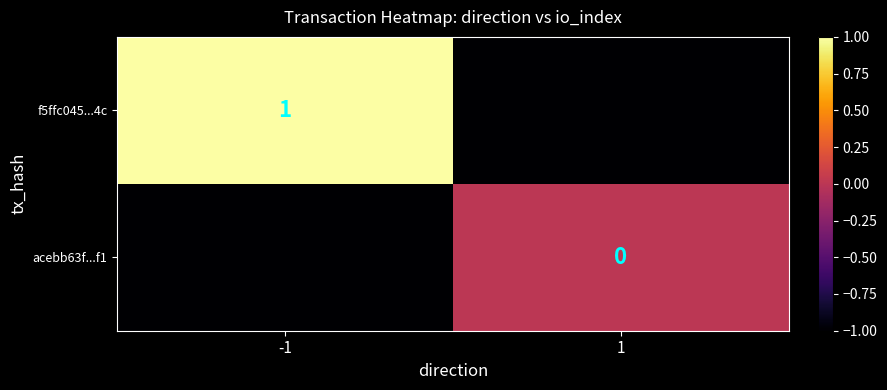

Is the value of f5ffc045...4c at -1 greater than the value of acebb63f...f1 at 1?

Yes